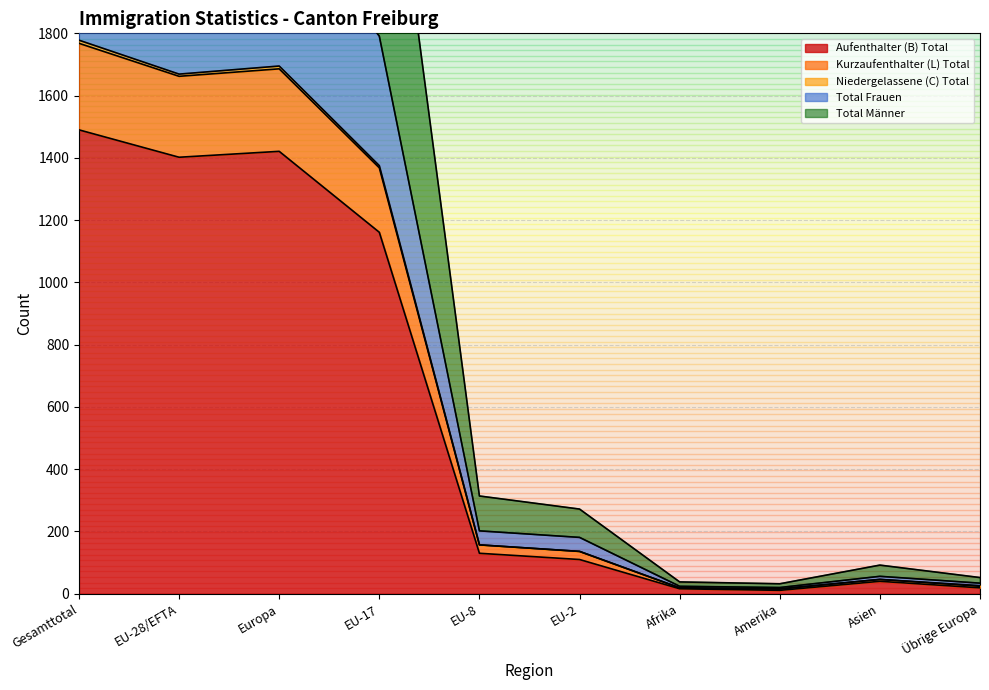

Where is Aufenthalter (B) Total nearest to the value 750?

EU-17